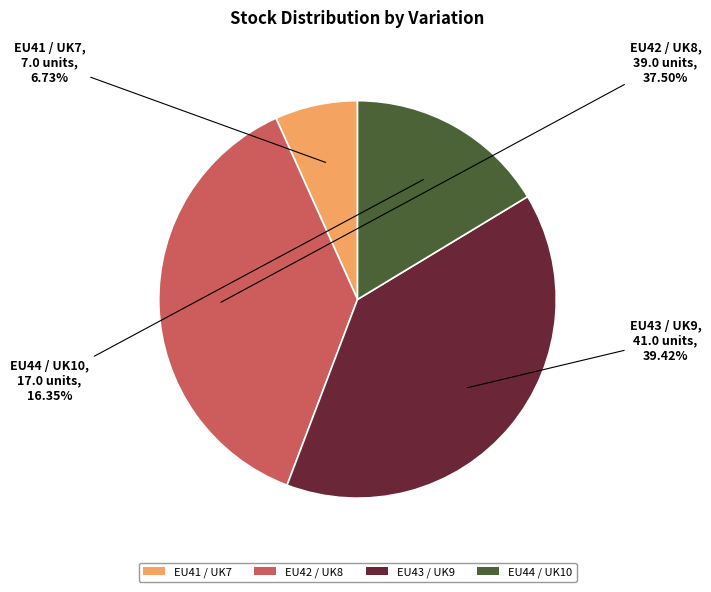

Rank the categories by value from highest to lowest.

EU43 / UK9, EU42 / UK8, EU44 / UK10, EU41 / UK7